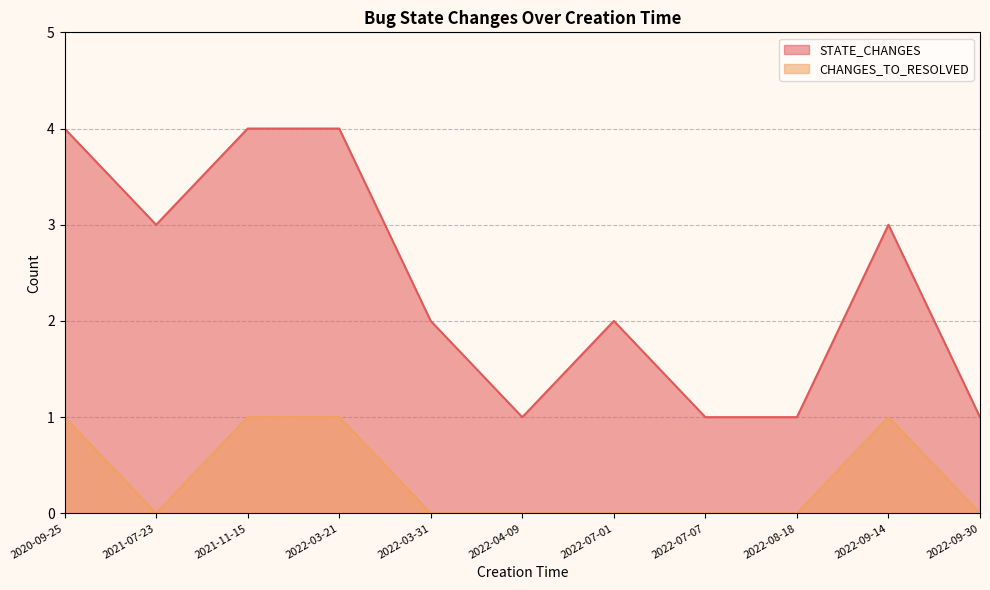

True or false: STATE_CHANGES has a value of 1 at 2022-09-30.

True